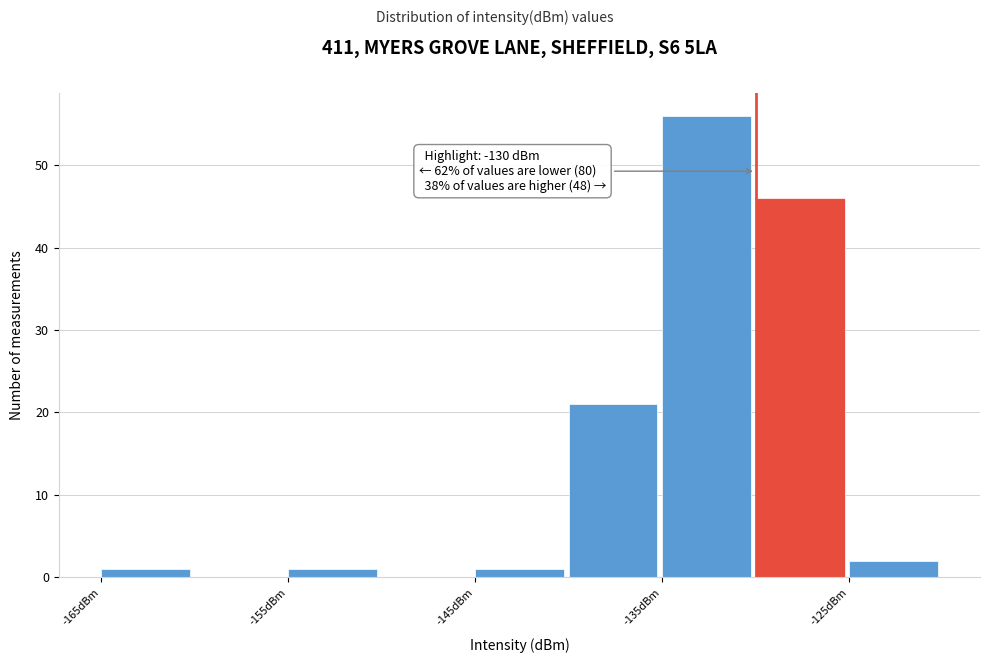

Which range on the x-axis has the tallest bar?

-135 to -130